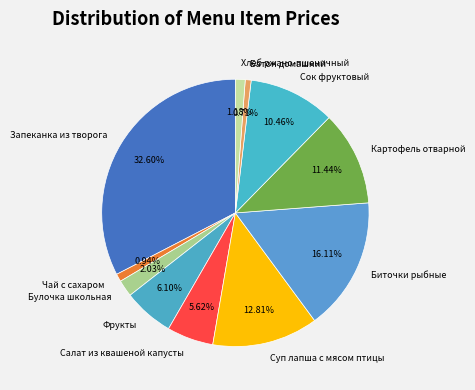

How many segments does this pie chart have?

11